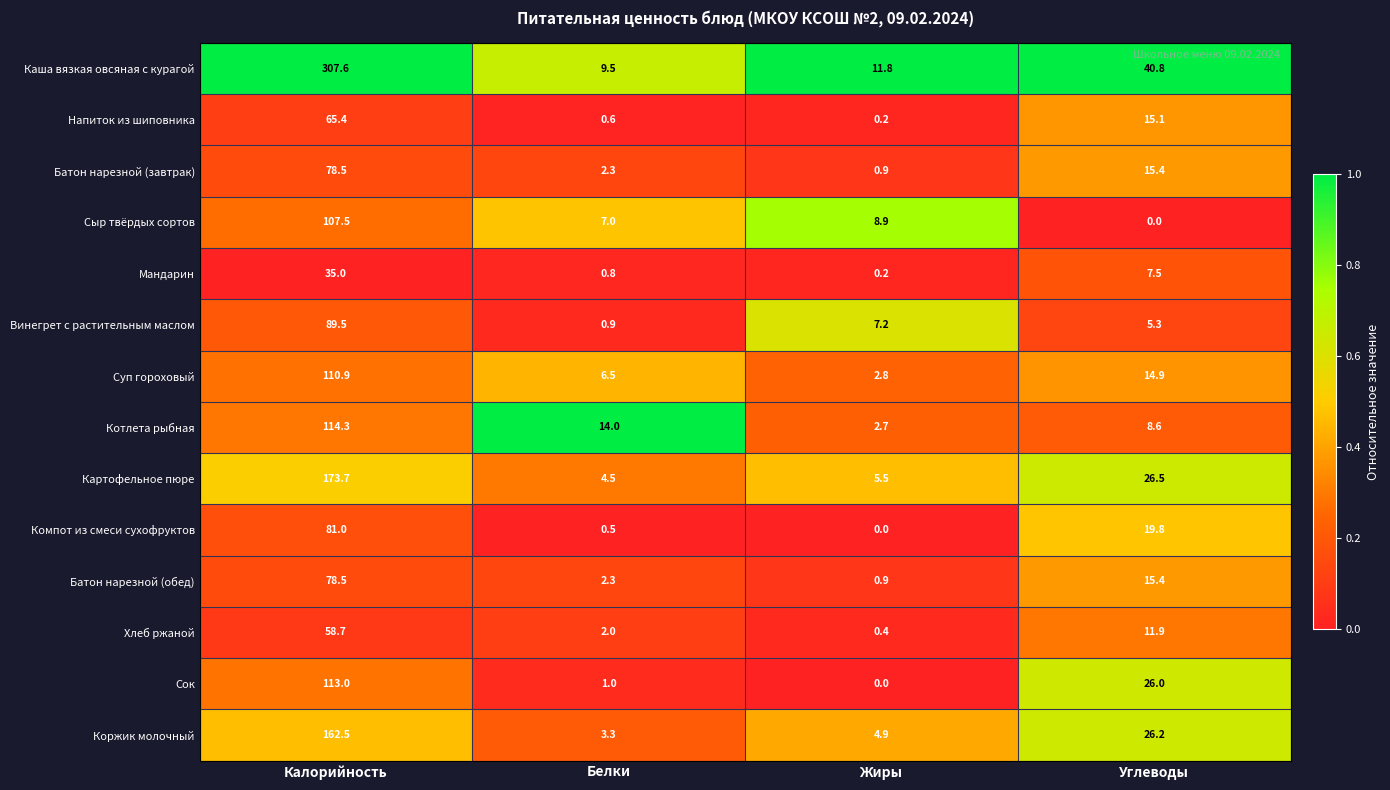

What is the sum of the Батон нарезной (завтрак) values at Белки and Углеводы?

17.7